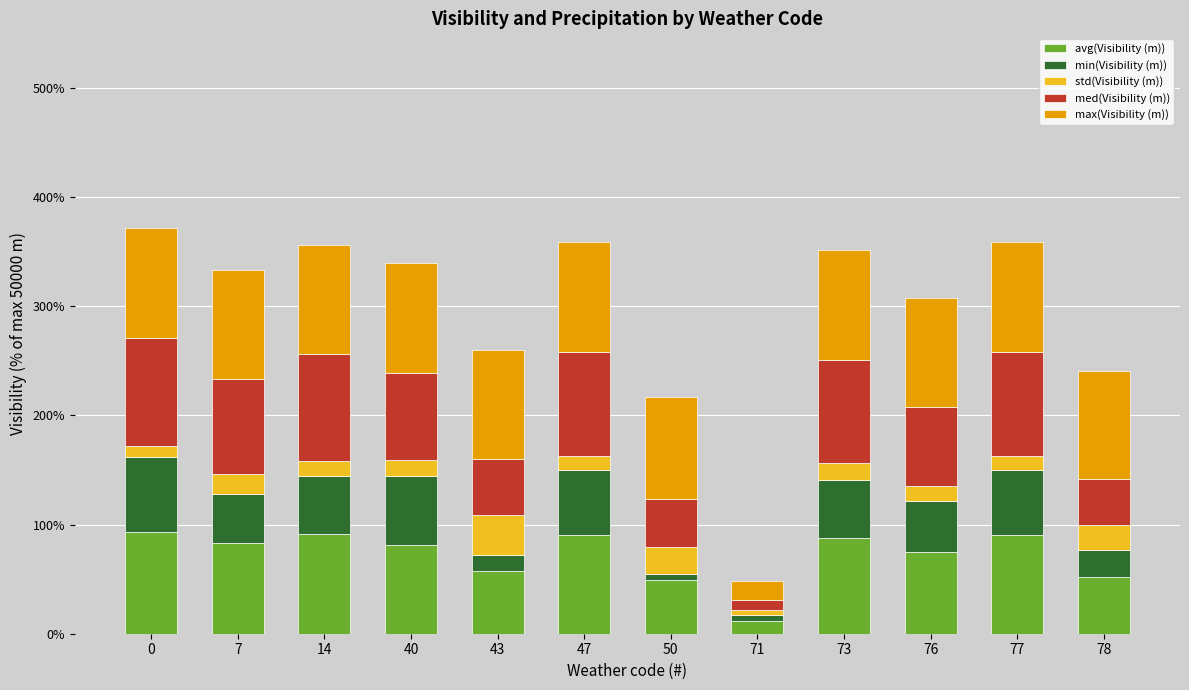

Which category has the lowest value in the avg(Visibility (m)) series?

71